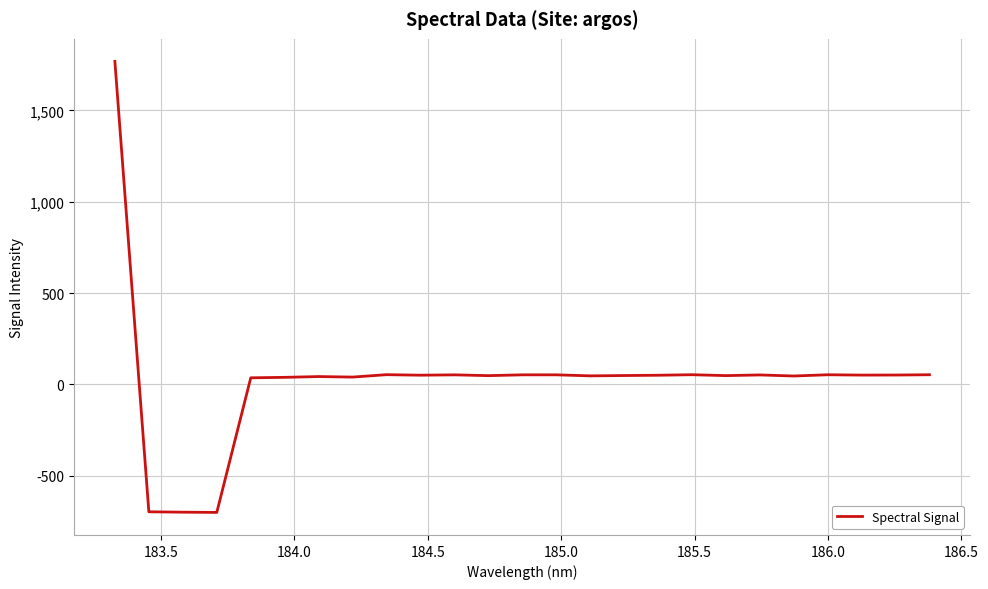

What is the minimum value shown in the chart?

-700.3